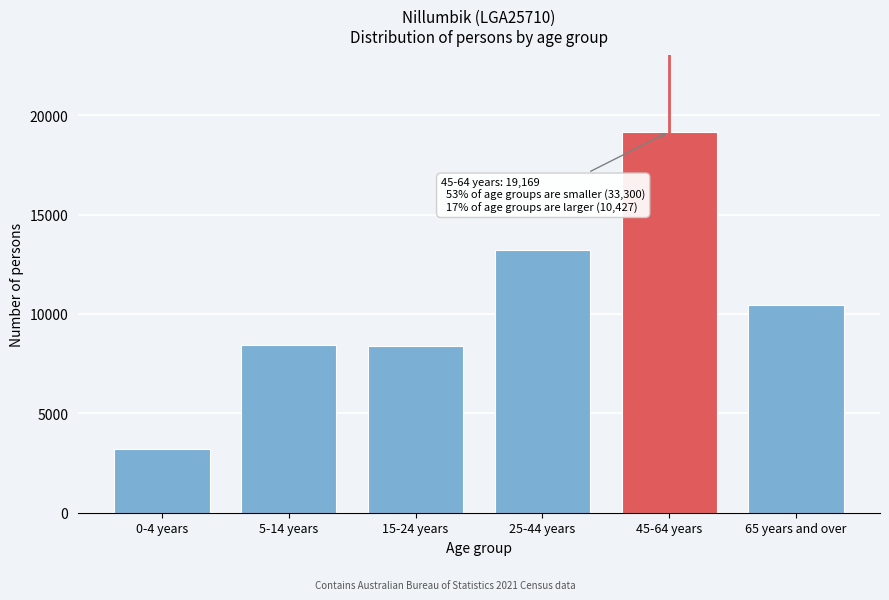

Which has a higher value, 15-24 years or 45-64 years?

45-64 years